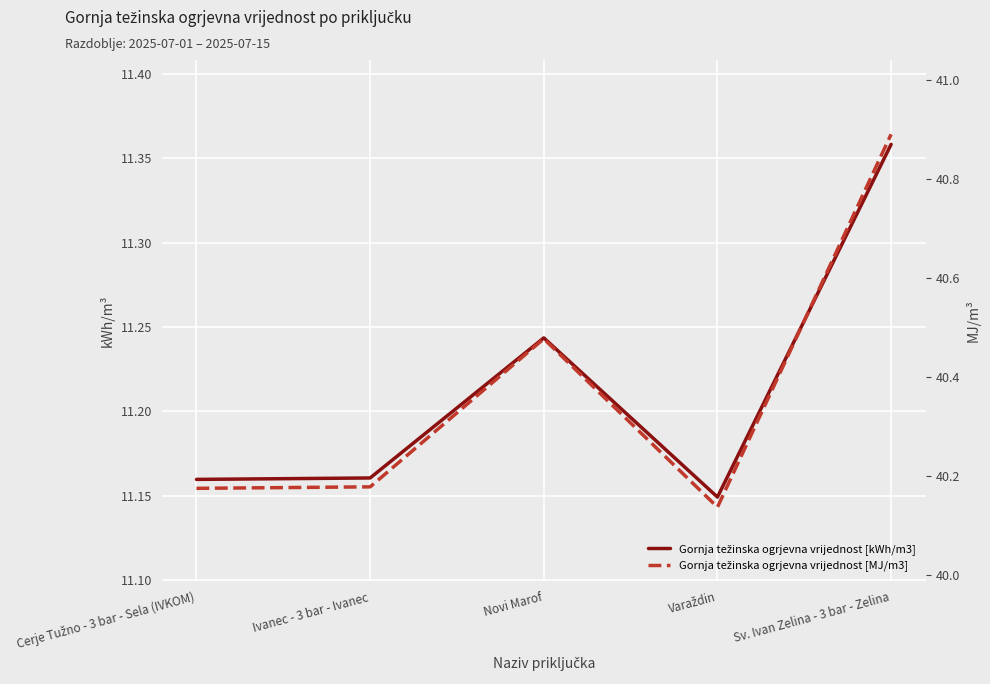

Rank the series by their maximum value, from highest to lowest.

Gornja težinska ogrjevna vrijednost [MJ/m3], Gornja težinska ogrjevna vrijednost [kWh/m3]